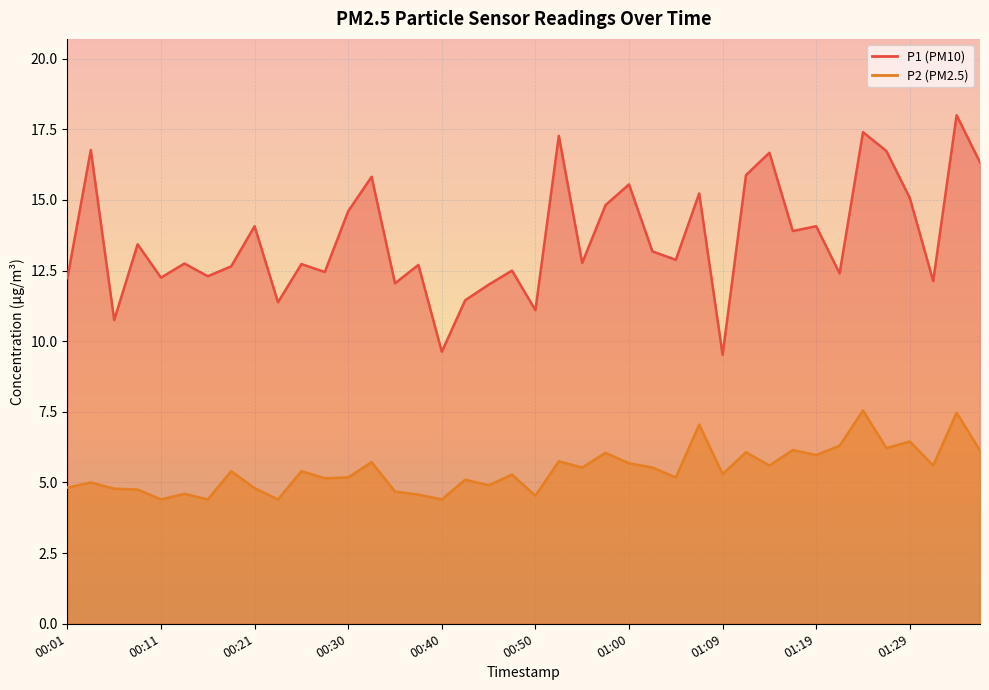

Reading left to right, transcribe all the data shown in this chart.

P1: 00:01=12.2	00:03=16.8	00:06=10.8	00:08=13.4	00:11=12.2	00:13=12.8	00:16=12.3	00:18=12.7	00:21=14.1	00:23=11.4	00:26=12.7	00:28=12.4	00:30=14.6	00:33=15.8	00:35=12.1	00:38=12.7	00:40=9.6	00:43=11.4	00:45=12.0	00:47=12.5	00:50=11.1	00:52=17.3	00:55=12.8	00:57=14.8	01:00=15.6	01:02=13.2	01:04=12.9	01:07=15.2	01:09=9.5	01:12=15.9	01:14=16.7	01:17=13.9	01:19=14.1	01:21=12.4	01:24=17.4	01:26=16.7	01:29=15.1	01:31=12.1	01:34=18.0	01:36=16.3
P2: 00:01=4.8	00:03=5.0	00:06=4.8	00:08=4.8	00:11=4.4	00:13=4.6	00:16=4.4	00:18=5.4	00:21=4.8	00:23=4.4	00:26=5.4	00:28=5.2	00:30=5.2	00:33=5.7	00:35=4.7	00:38=4.6	00:40=4.4	00:43=5.1	00:45=4.9	00:47=5.3	00:50=4.5	00:52=5.8	00:55=5.5	00:57=6.0	01:00=5.7	01:02=5.5	01:04=5.2	01:07=7.0	01:09=5.3	01:12=6.1	01:14=5.6	01:17=6.2	01:19=6.0	01:21=6.3	01:24=7.5	01:26=6.2	01:29=6.5	01:31=5.6	01:34=7.5	01:36=6.1